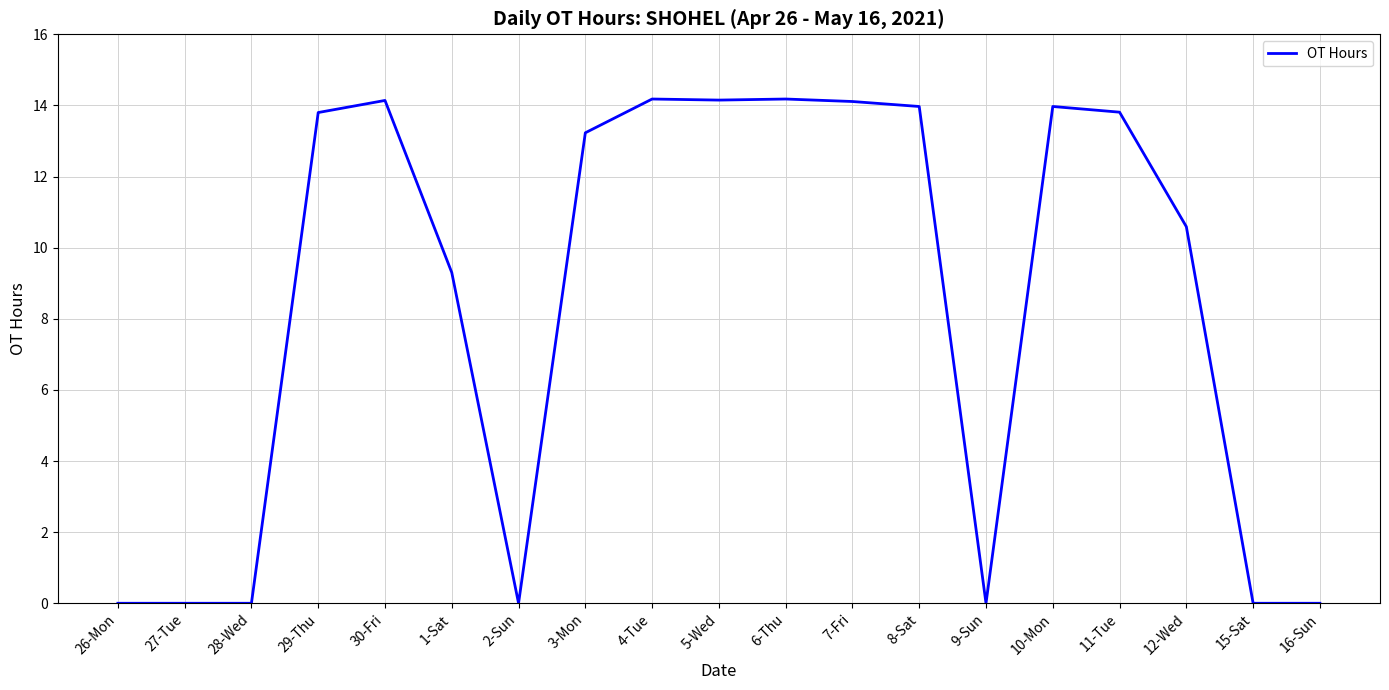

What is the difference between the maximum and minimum values?

14.2